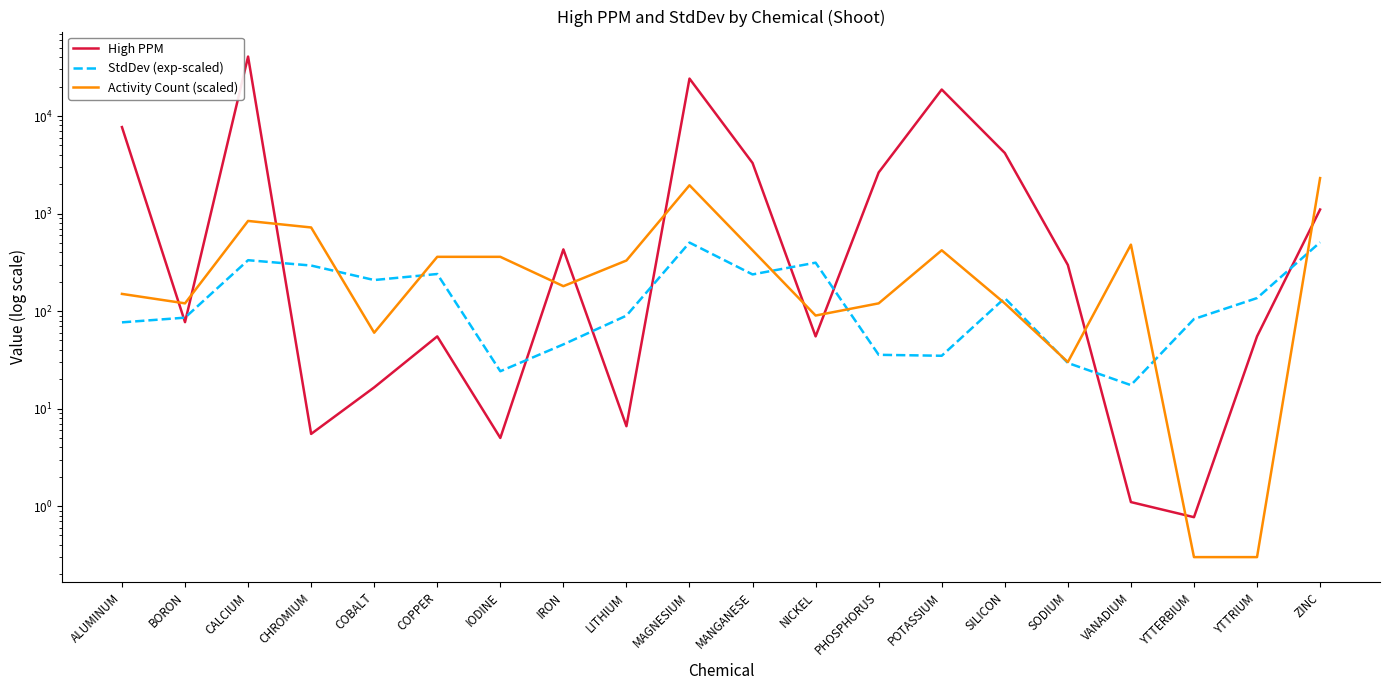

Reading left to right, list all the values displayed in this chart.

High PPM: ALUMINUM=7700.0	BORON=77.0	CALCIUM=40700.0	CHROMIUM=5.5	COBALT=16.5	COPPER=55.0	IODINE=5.0	IRON=429.0	LITHIUM=6.6	MAGNESIUM=24200.0	MANGANESE=3300.0	NICKEL=55.0	PHOSPHORUS=2640.0	POTASSIUM=18700.0	SILICON=4180.0	SODIUM=297.0	VANADIUM=1.1	YTTERBIUM=0.8	YTTRIUM=55.0	ZINC=1100.0
StdDev (exp-scaled): ALUMINUM=76.6	BORON=85.6	CALCIUM=332.5	CHROMIUM=293.1	COBALT=208.1	COPPER=239.9	IODINE=24.2	IRON=45.5	LITHIUM=89.8	MAGNESIUM=503.9	MANGANESE=237.6	NICKEL=313.5	PHOSPHORUS=35.6	POTASSIUM=34.8	SILICON=135.9	SODIUM=29.4	VANADIUM=17.4	YTTERBIUM=82.9	YTTRIUM=135.9	ZINC=507.3
Activity Count (scaled): ALUMINUM=150.0	BORON=120.0	CALCIUM=840.0	CHROMIUM=720.0	COBALT=60.0	COPPER=360.0	IODINE=360.0	IRON=180.0	LITHIUM=330.0	MAGNESIUM=1950.0	MANGANESE=420.0	NICKEL=90.0	PHOSPHORUS=120.0	POTASSIUM=420.0	SILICON=120.0	SODIUM=30.0	VANADIUM=480.0	YTTERBIUM=0.3	YTTRIUM=0.3	ZINC=2310.0